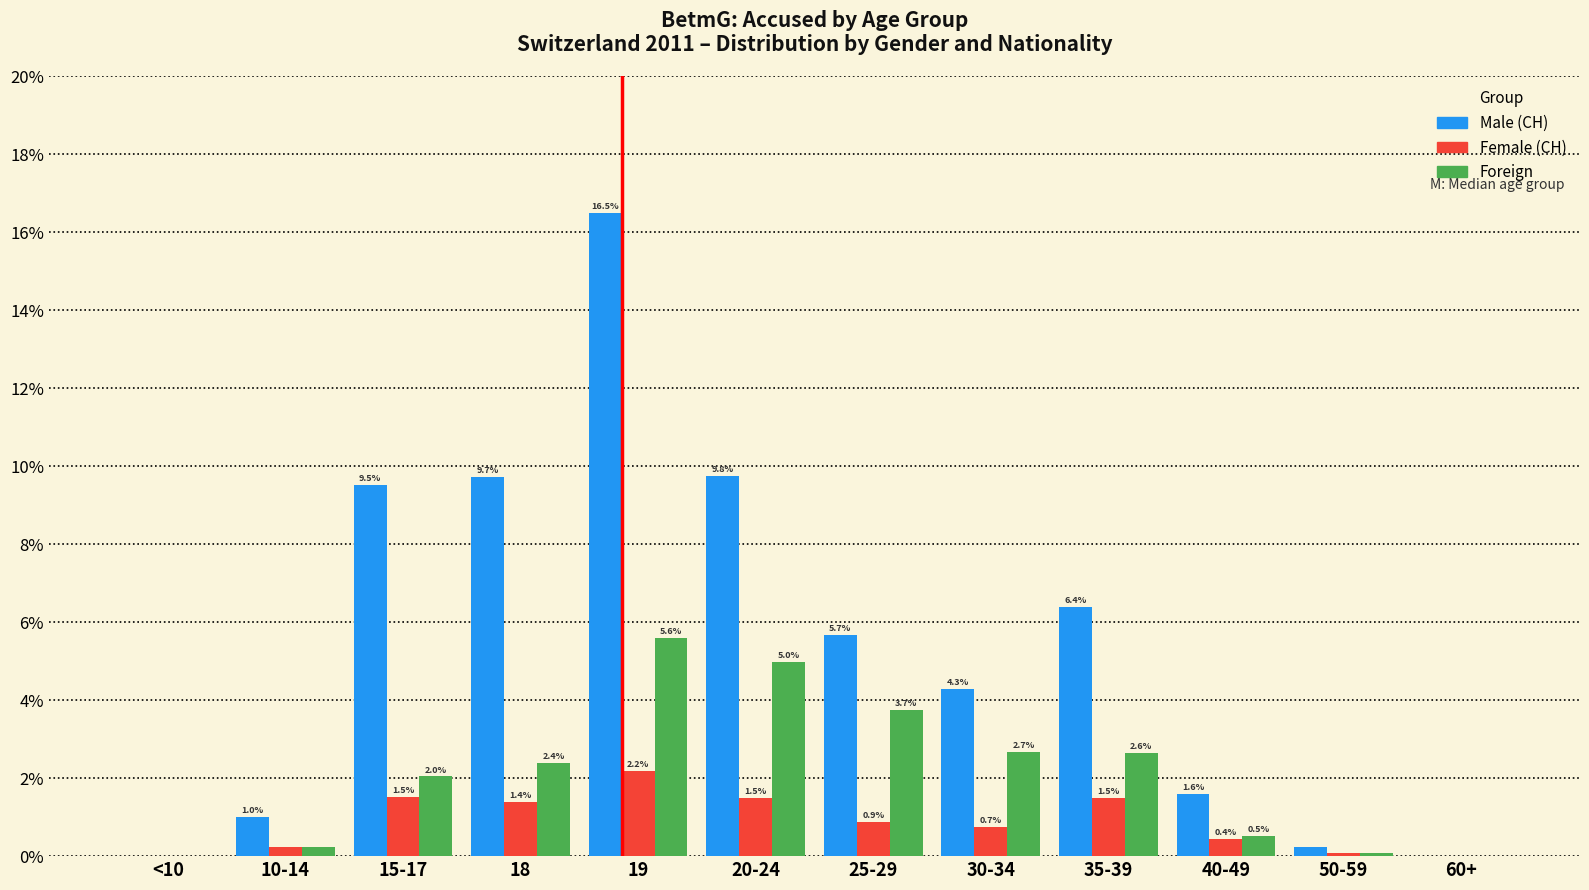

The value of Foreign at 30-34 is 1.3. True or false?

False